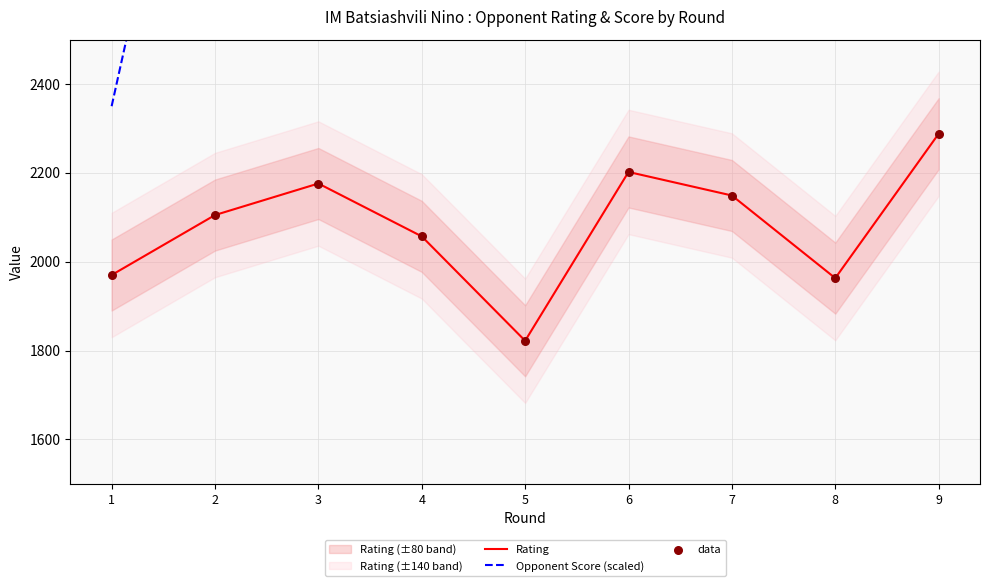

At how many categories does at least one series exceed 3281?

3